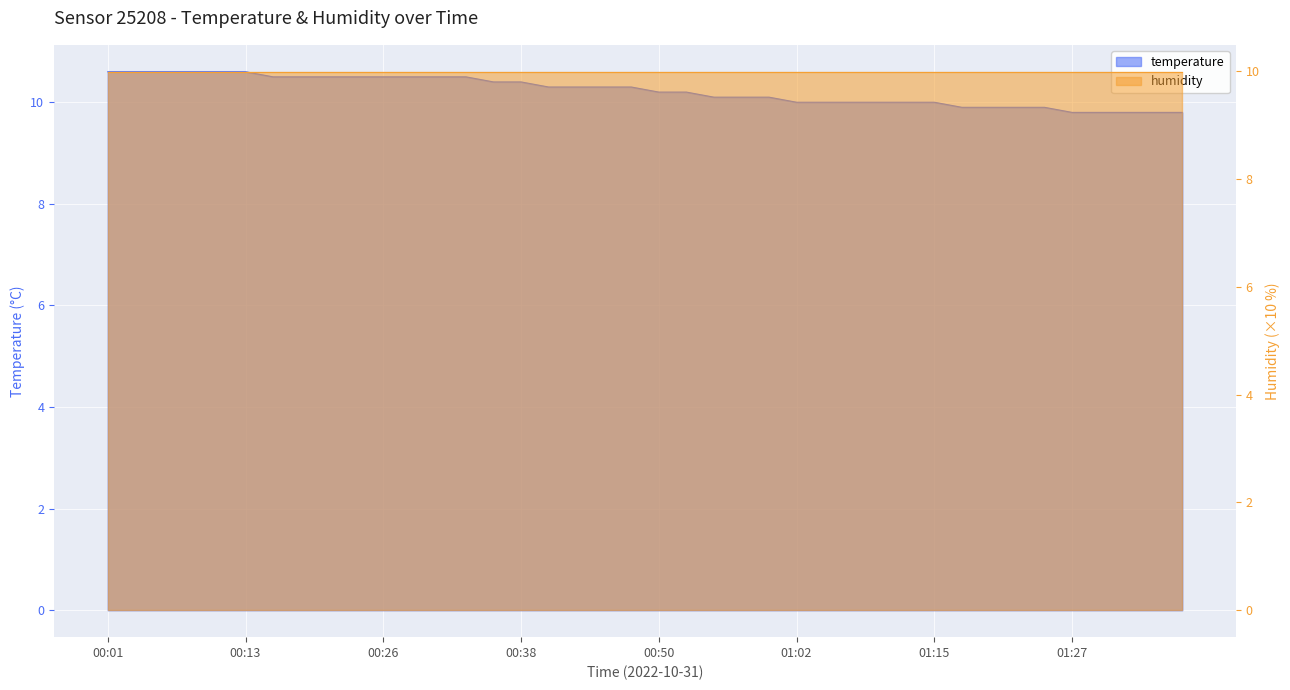

What is the label of the 36th point from the right?

00:11